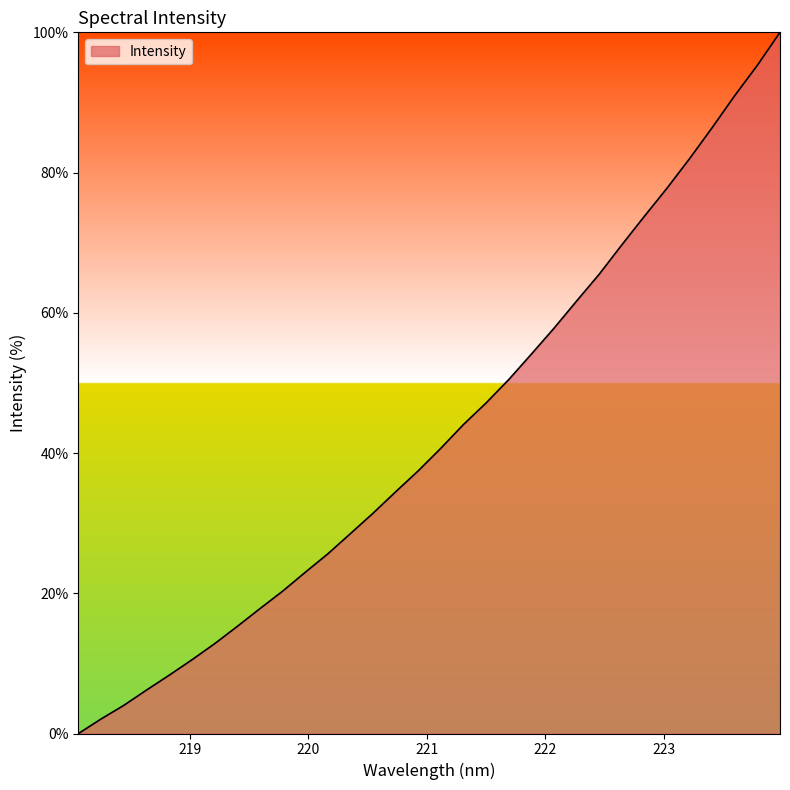

What is the maximum value shown in the chart?

100.0